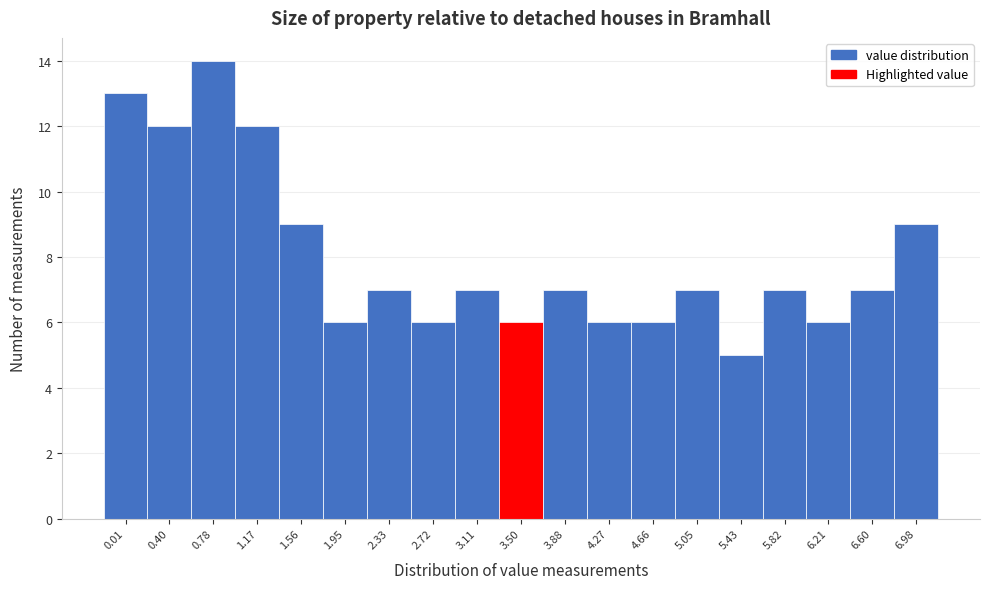

Reading left to right, extract all data points from this chart.

13	12	14	12	9	6	7	6	7	6	7	6	6	7	5	7	6	7	9